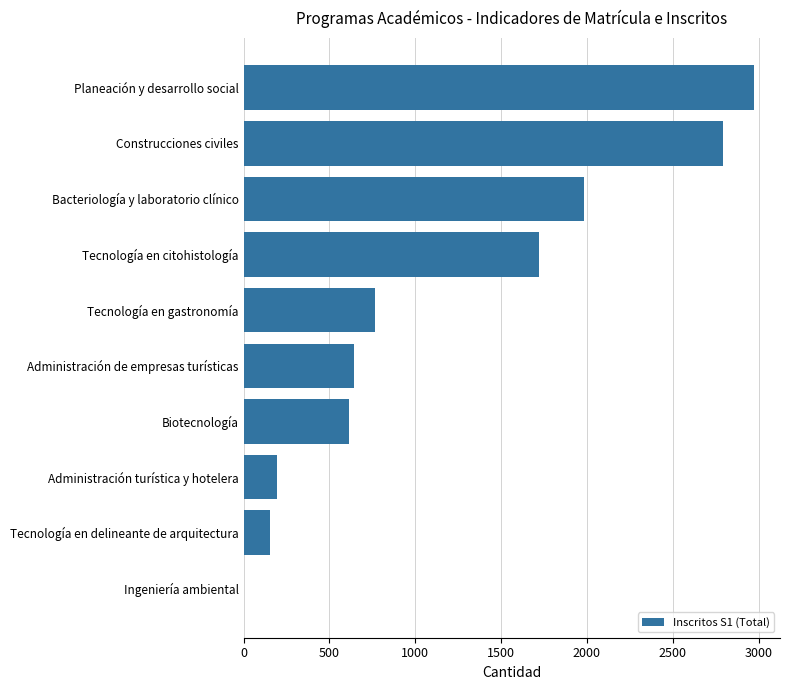

Reading bottom to top, transcribe all the data shown in this chart.

Ingeniería ambiental=0	Tecnología en delineante de arquitectura=154	Administración turística y hotelera=194	Biotecnología=612	Administración de empresas turísticas=643	Tecnología en gastronomía=765	Tecnología en citohistología=1722	Bacteriología y laboratorio clínico=1981	Construcciones civiles=2790	Planeación y desarrollo social=2976